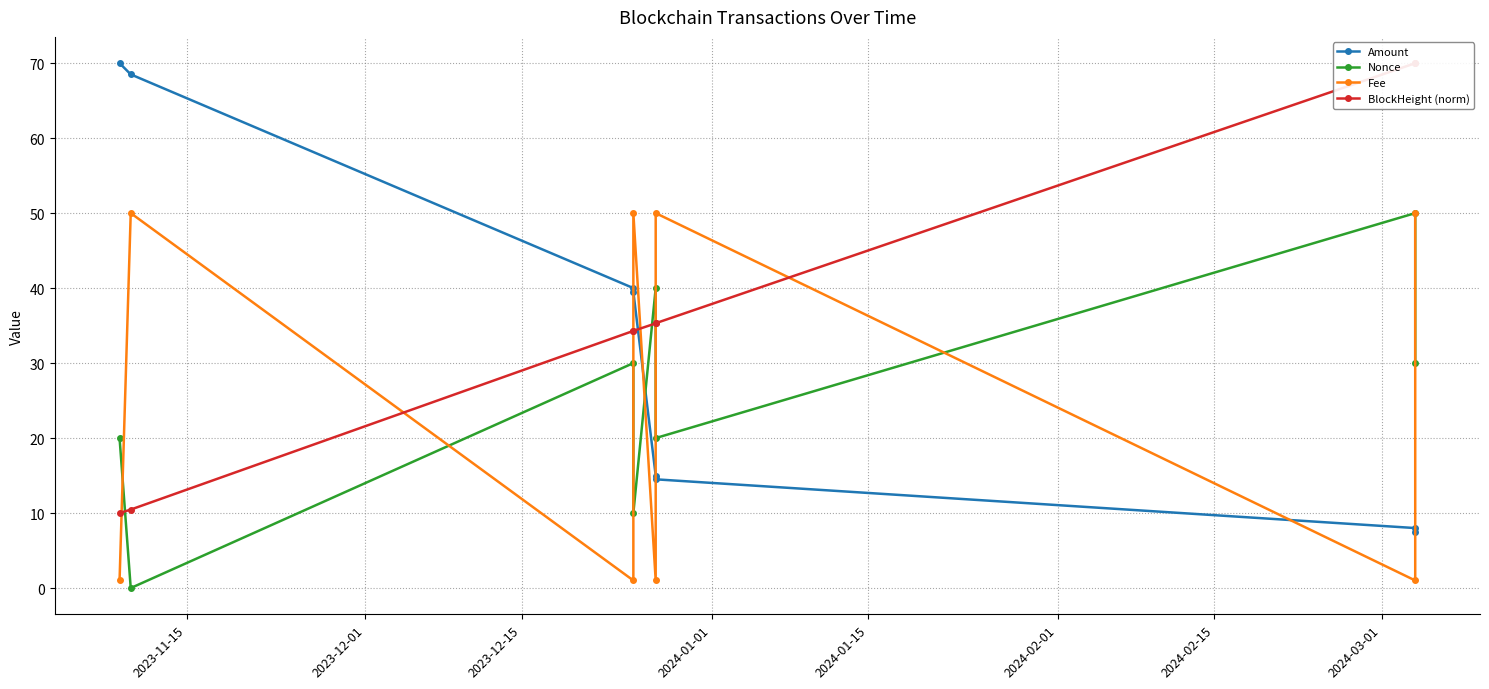

Does the chart display data point markers on the line(s)?

Yes